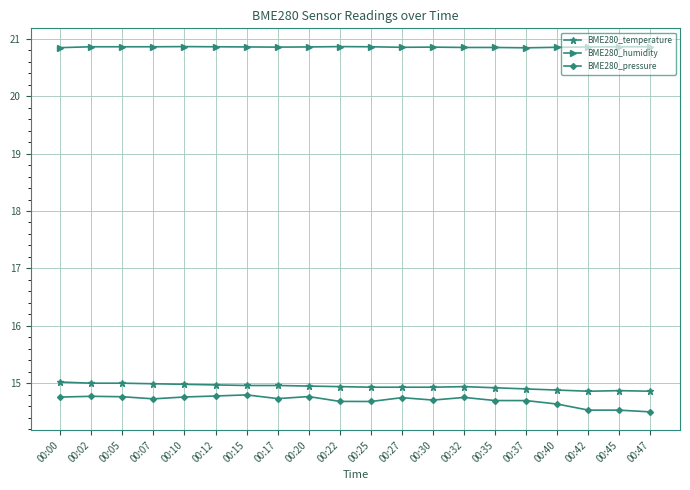

Which series has the largest range (max minus min)?

BME280_pressure